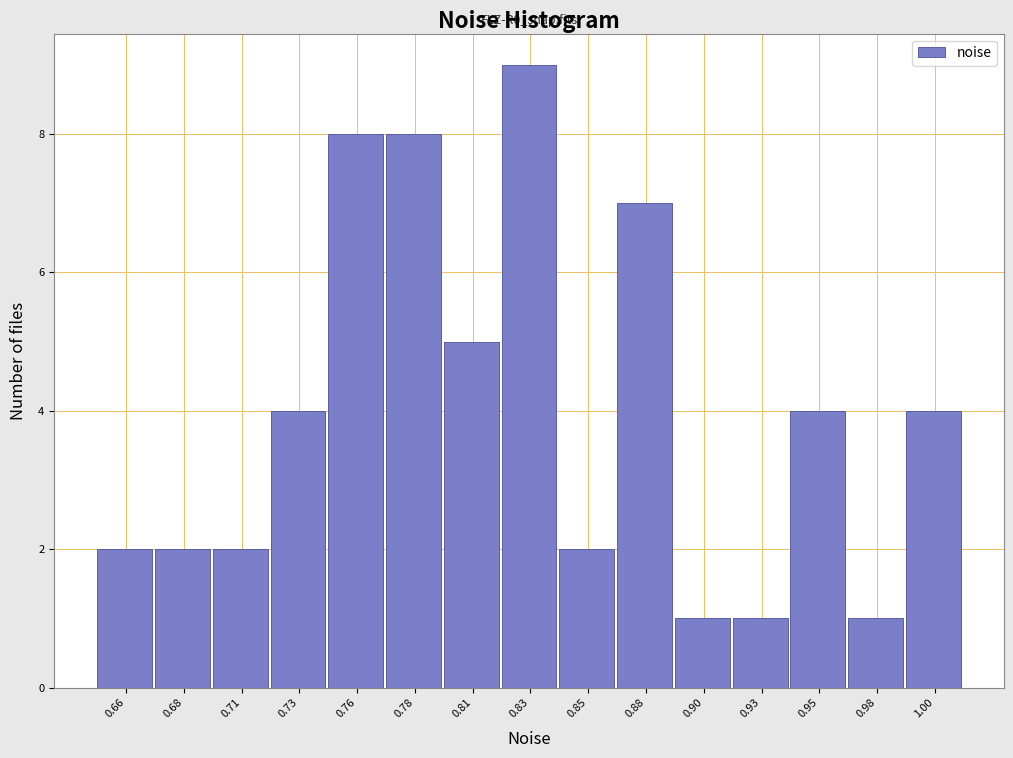

Reading left to right, what are all the values shown in this chart?

0.66=2	0.68=2	0.71=2	0.73=4	0.76=8	0.78=8	0.81=5	0.83=9	0.85=2	0.88=7	0.90=1	0.93=1	0.95=4	0.98=1	1.00=4